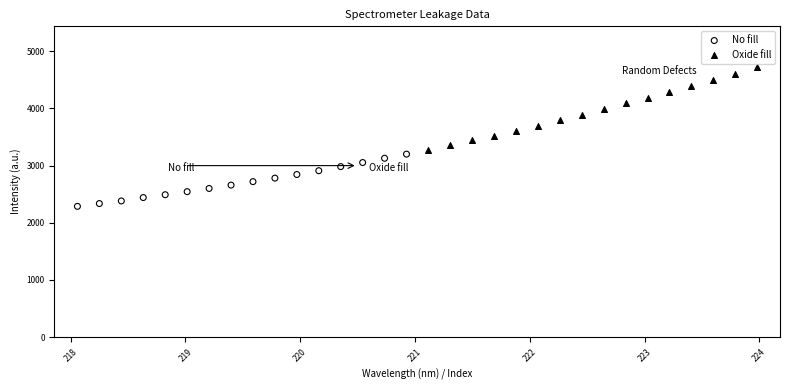

Which series contains the highest Y value?

Oxide fill